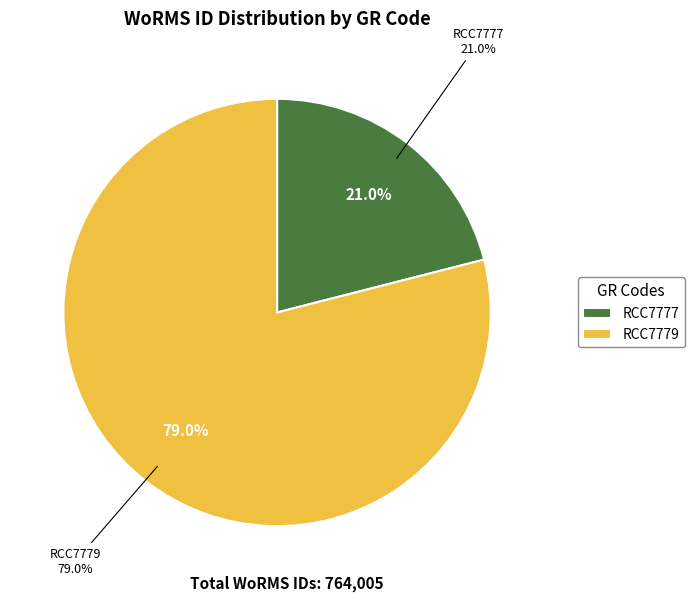

To the nearest percent, what is the difference between the RCC7777 and RCC7779 slice percentages?

58%